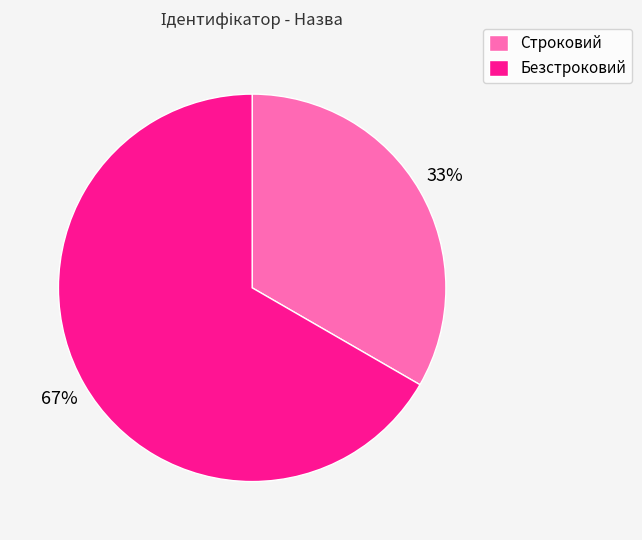

To the nearest percent, what is the combined percentage of Строковий and Безстроковий?

100%